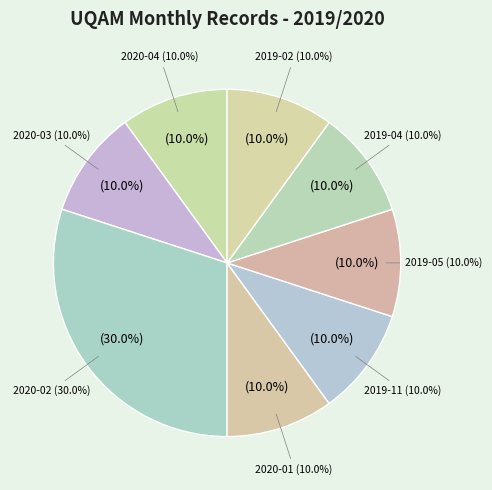

To the nearest percent, what is the average slice percentage?

12%